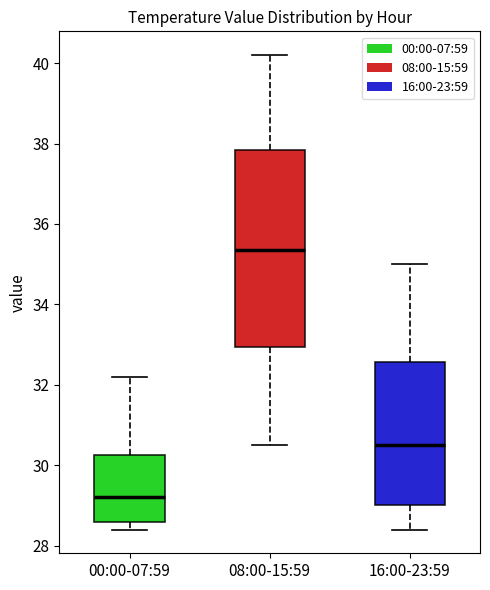

Which box's median line is the lowest?

00:00-07:59